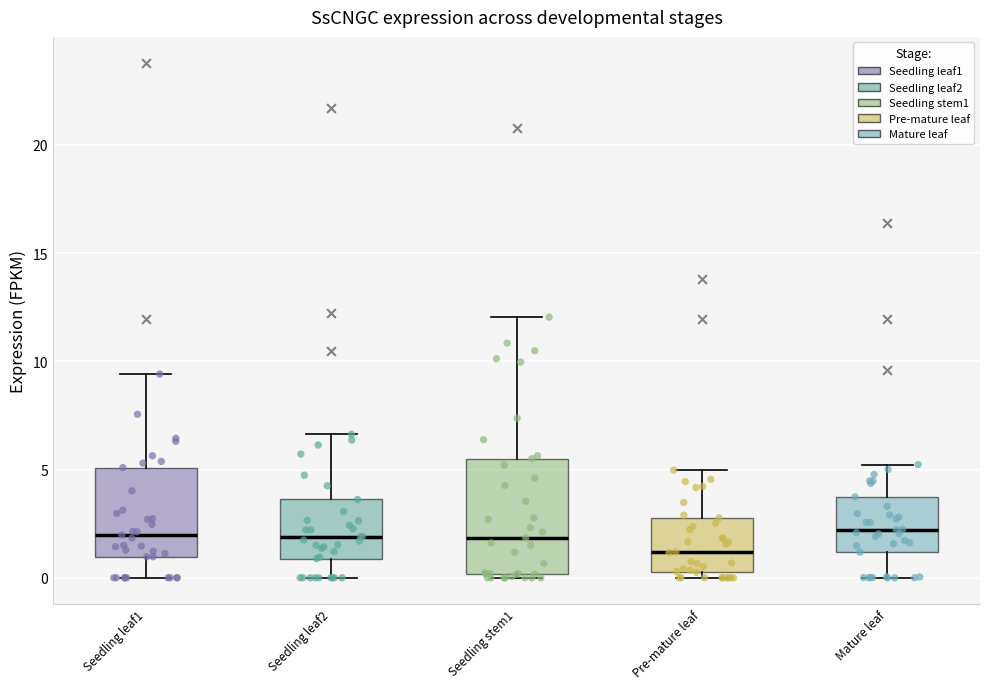

Reading left to right, transcribe this box plot: for each box, give where its median line is, the range the box spans, and where its two whiskers end, as read against the y-axis. The values are not printed on the chart, so give them approximately, as read against the axis.

Seedling leaf1: median 2.0, box 1.0 to 5.0, whiskers 0.0 to 9.5
Seedling leaf2: median 2.0, box 1.0 to 3.5, whiskers 0.0 to 6.5
Seedling stem1: median 2.0, box 0.0 to 5.5, whiskers 0.0 (just below the box's lower edge) to 12.0
Pre-mature leaf: median 1.0, box 0.5 to 3.0, whiskers 0.0 to 5.0
Mature leaf: median 2.0, box 1.0 to 3.5, whiskers 0.0 to 5.0